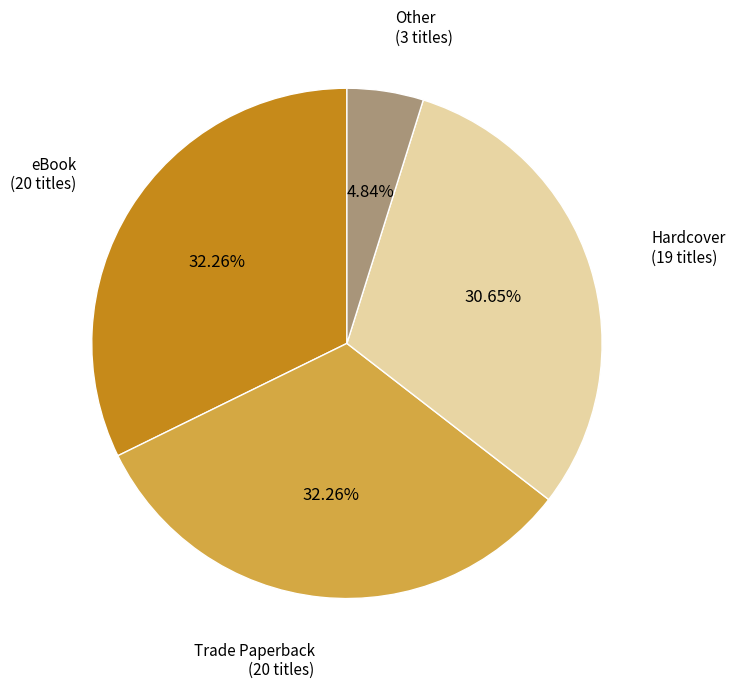

Does any single category account for the majority?

No